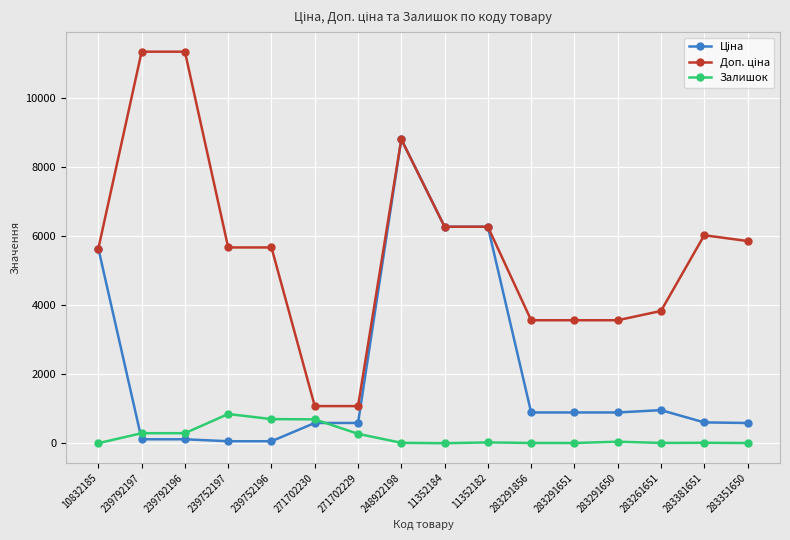

What is the label of the 13th point from the right?

239752197